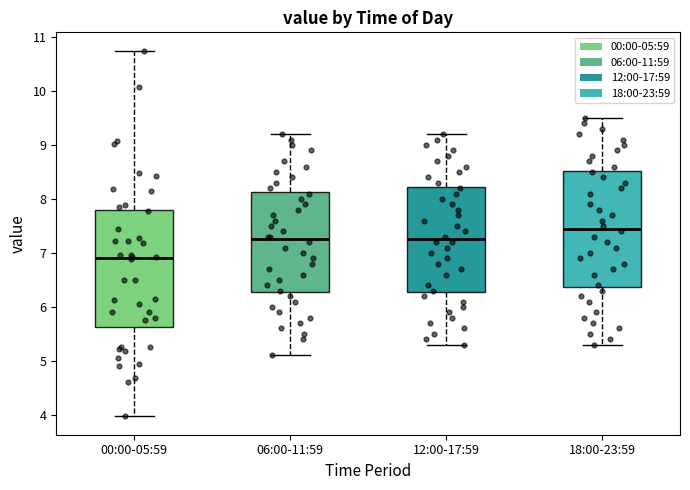

Reading left to right, read every box against the y-axis: the position of its median line, the range the box covers, and the ends of its whiskers. The values are not printed on the chart, so give them approximately, as read against the axis.

00:00-05:59: median 6.9, box 5.6 to 7.8, whiskers 4.0 to 10.8
06:00-11:59: median 7.3, box 6.3 to 8.1, whiskers 5.1 to 9.2
12:00-17:59: median 7.3, box 6.3 to 8.2, whiskers 5.3 to 9.2
18:00-23:59: median 7.5, box 6.4 to 8.5, whiskers 5.3 to 9.5